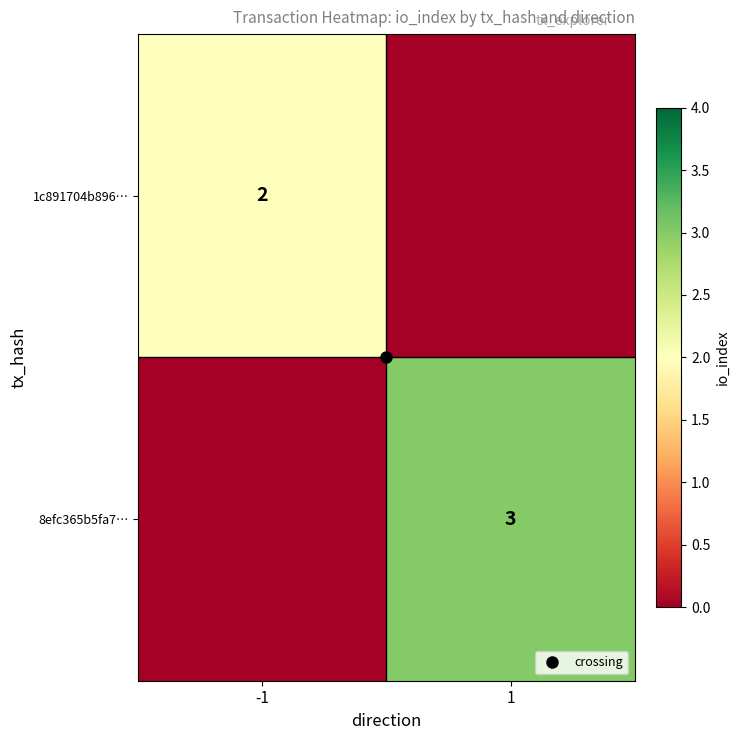

Is it true that 1c891704b896… equals 2 at -1?

True